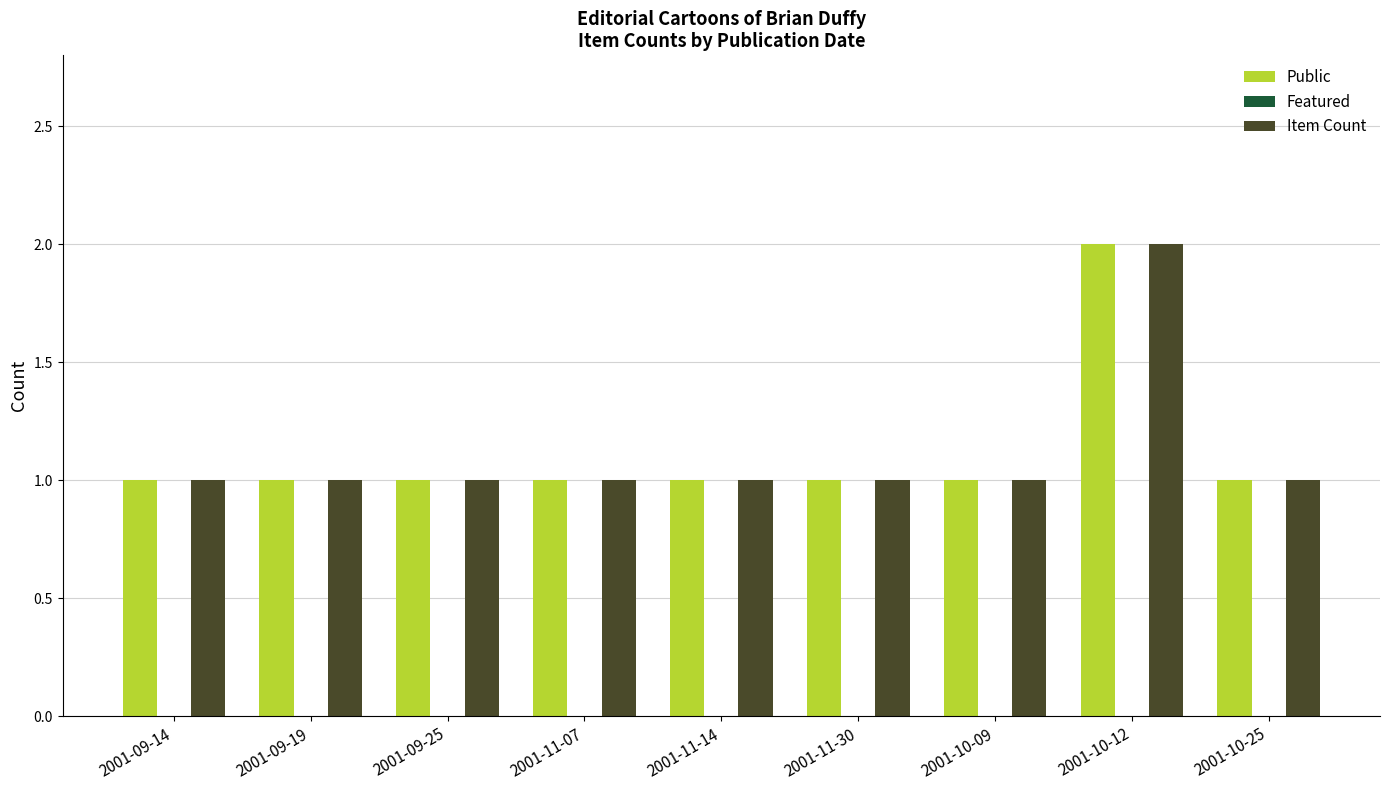

The value of Public at 2001-09-25 is 0. True or false?

False